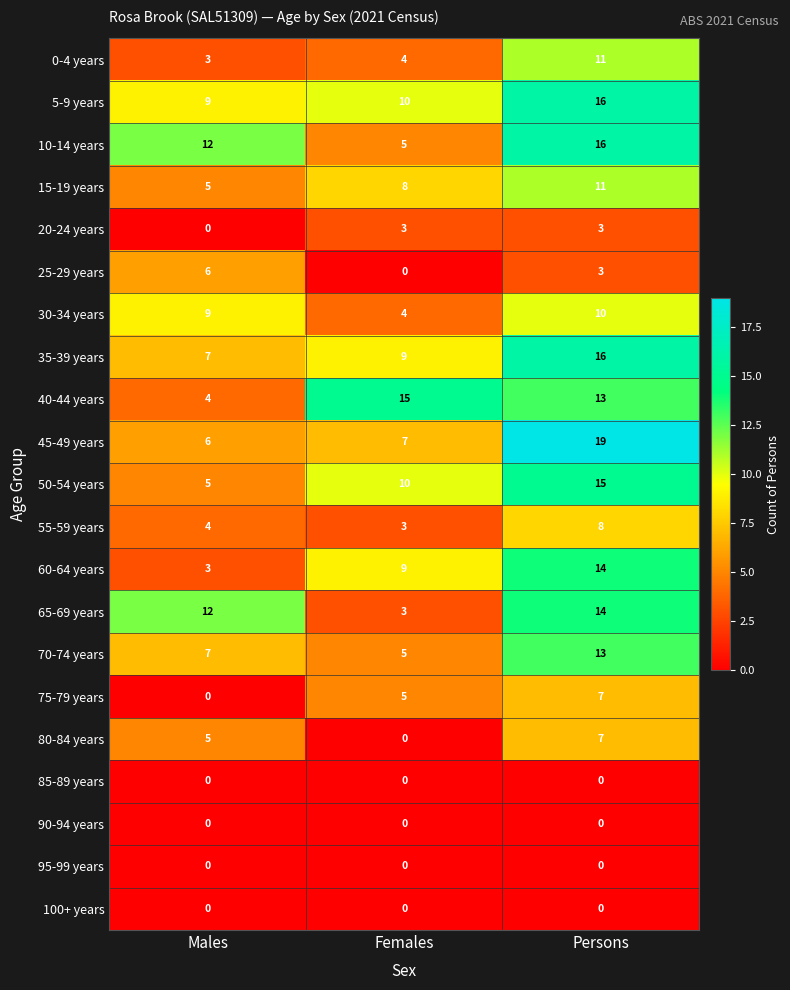

Which series has the largest range (max minus min)?

45-49 years